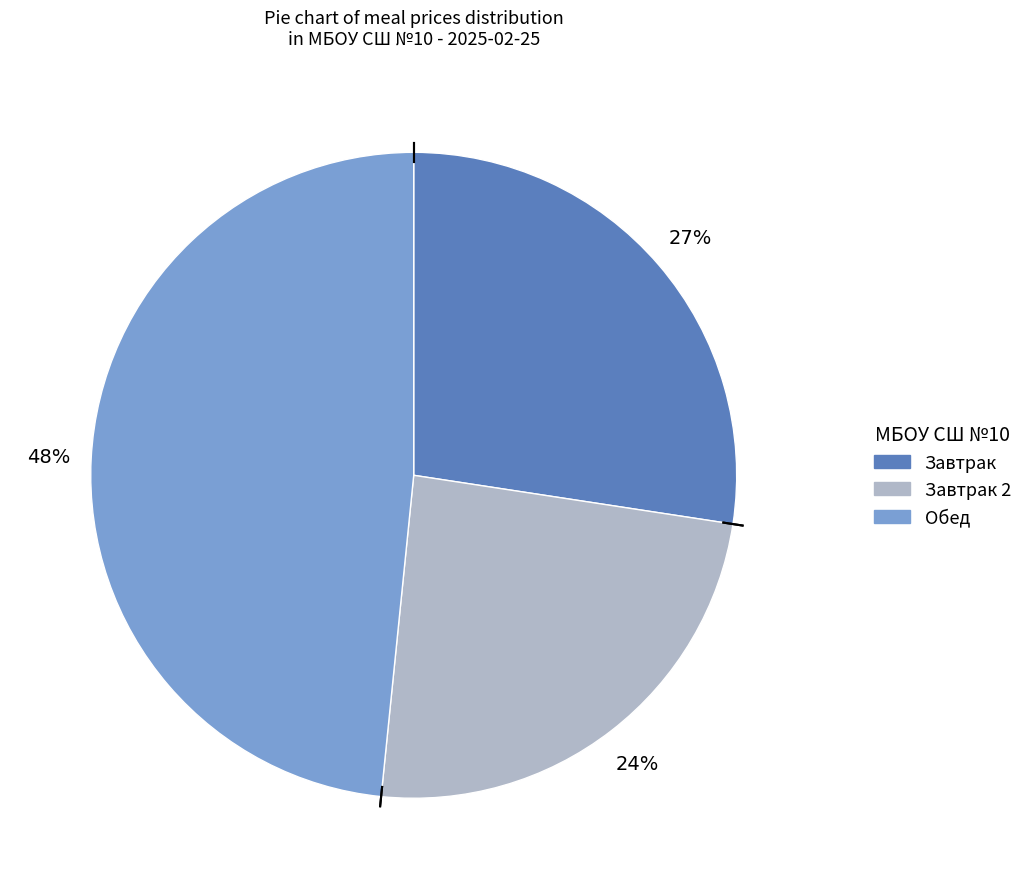

To the nearest percent, what is the average slice percentage?

33%